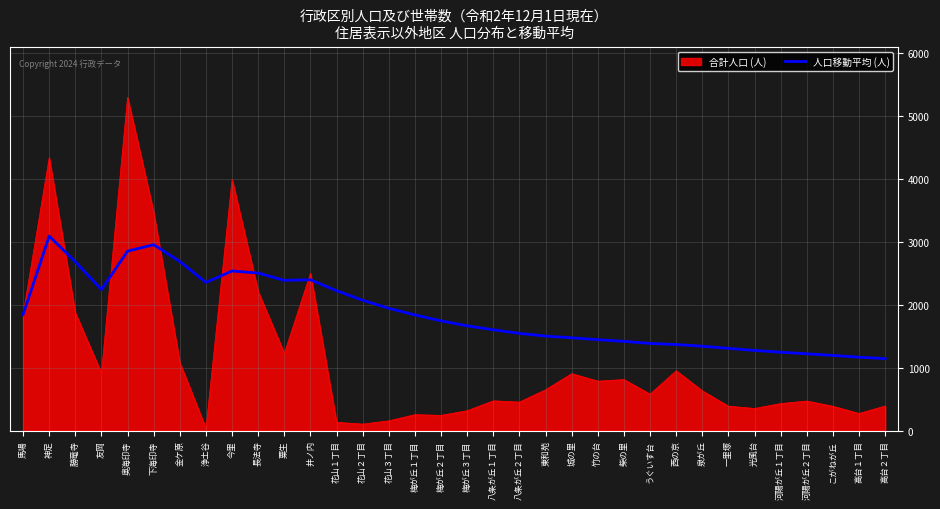

At which label does 人口移動平均 (人) reach its peak?

神足